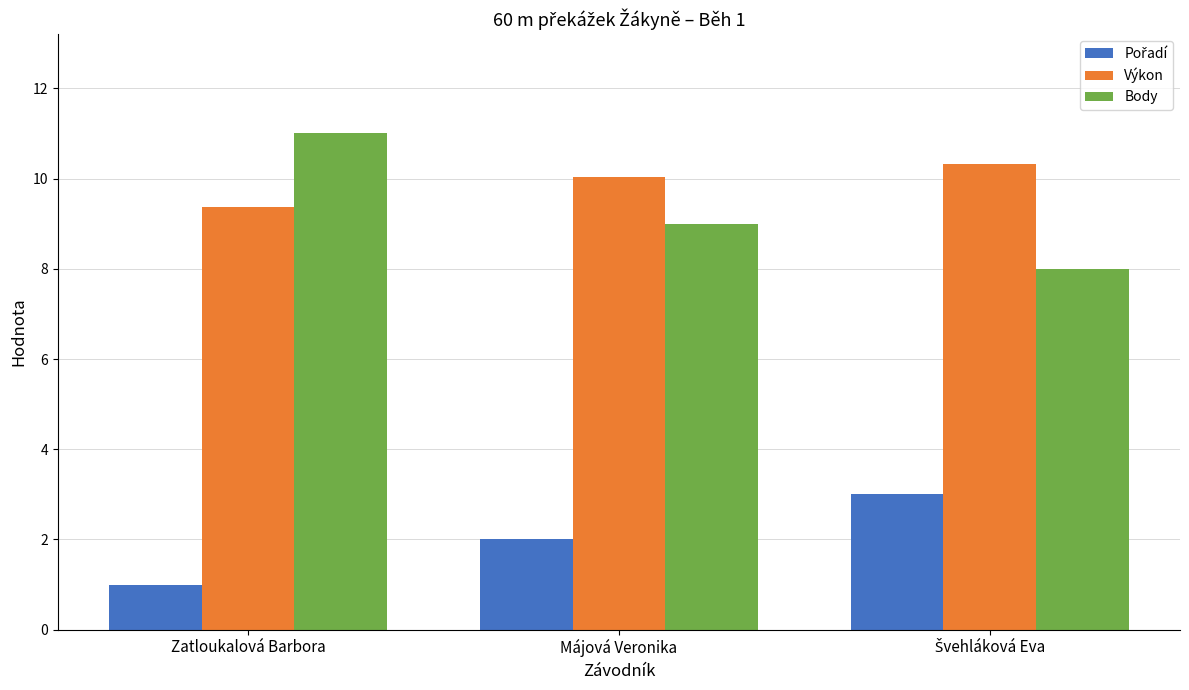

What is the spread (max minus min) of values at Májová Veronika?

8.0